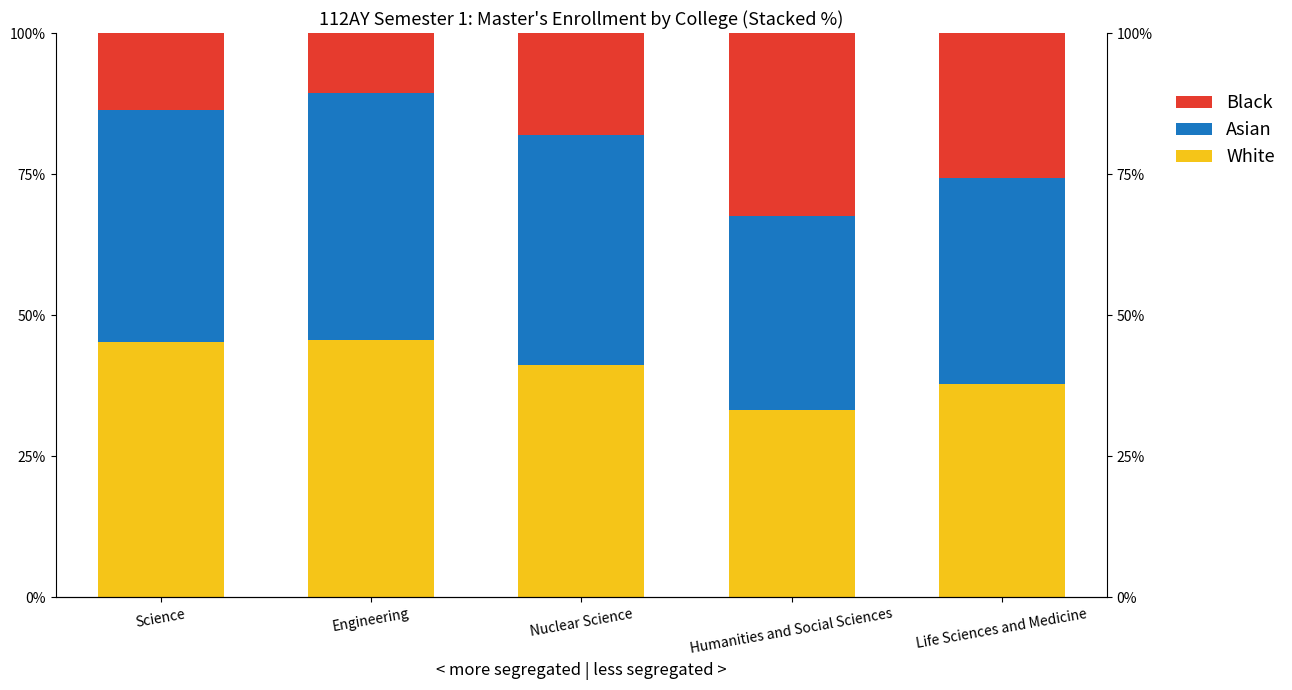

Reading left to right, extract all data points from this chart.

White: Science=45.2	Engineering=45.6	Nuclear Science=41.2	Humanities and Social Sciences=33.1	Life Sciences and Medicine=37.9
Asian: Science=41.2	Engineering=43.8	Nuclear Science=40.7	Humanities and Social Sciences=34.4	Life Sciences and Medicine=36.4
Black: Science=13.6	Engineering=10.6	Nuclear Science=18.1	Humanities and Social Sciences=32.5	Life Sciences and Medicine=25.8